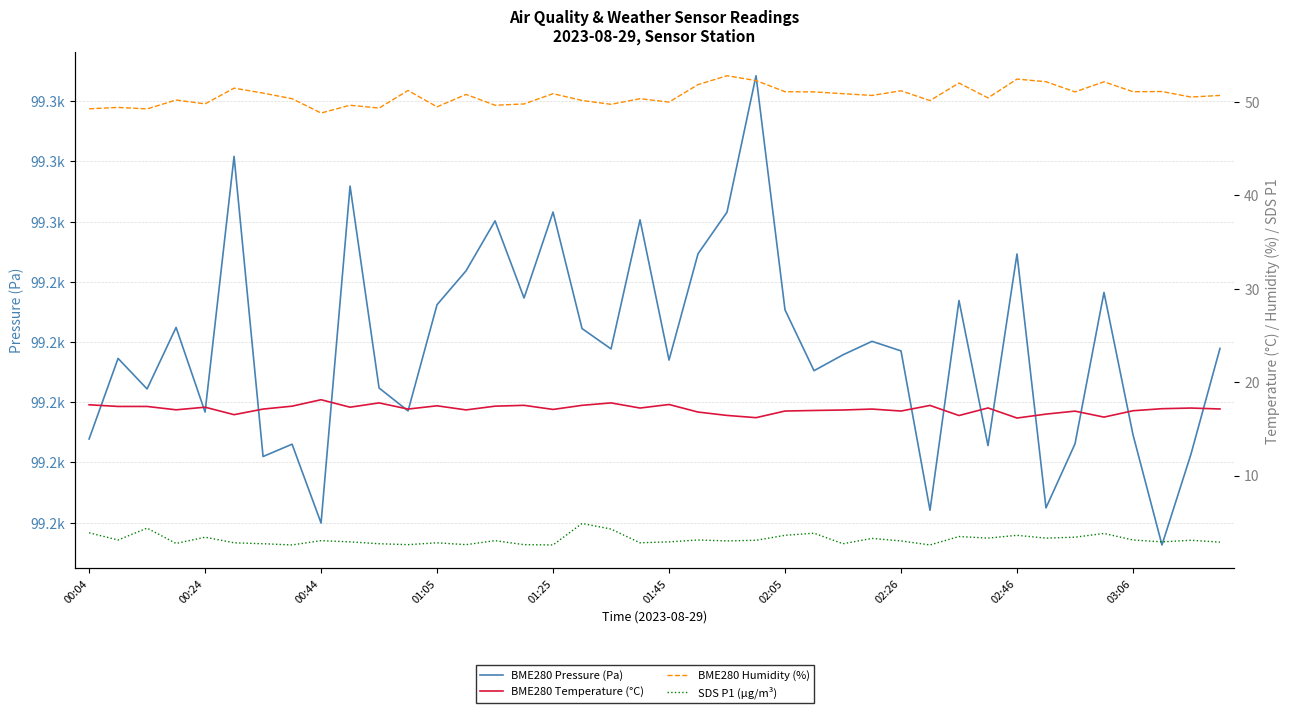

True or false: BME280 Humidity (%) and BME280 Temperature (°C) cross at least once.

False